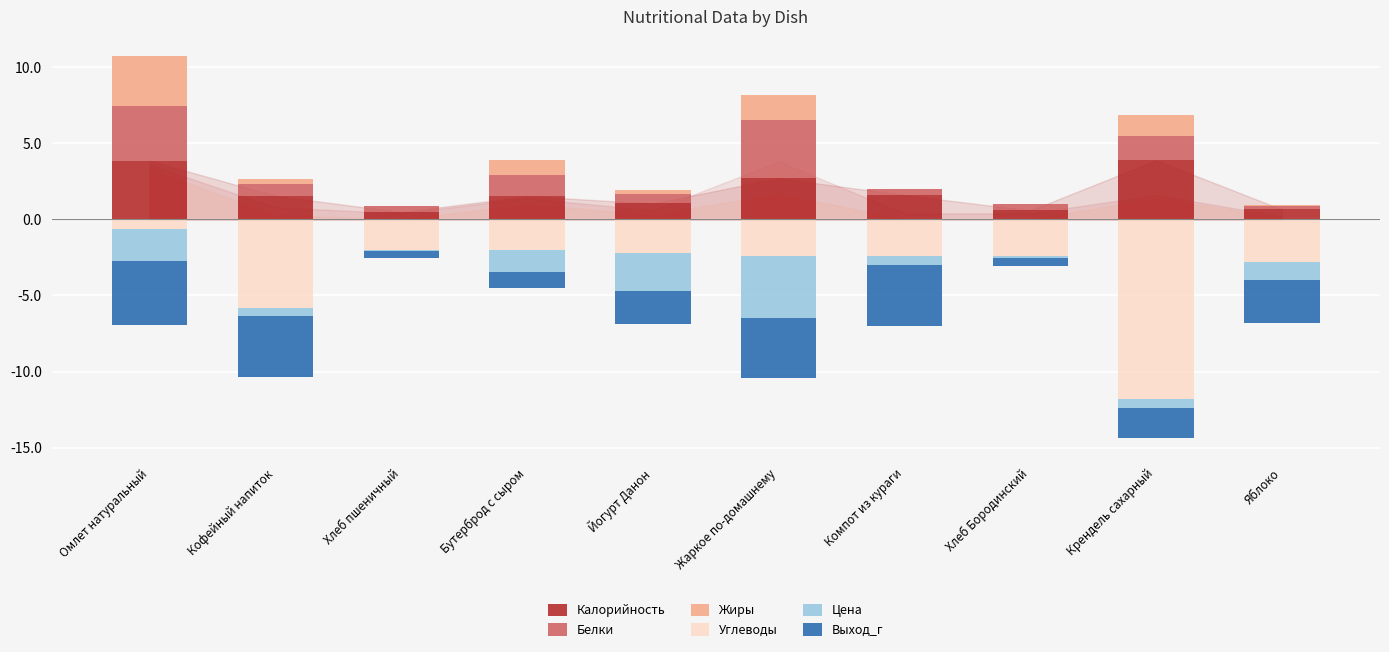

Which has a higher value, Хлеб Бородинский or Компот из кураги?

Компот из кураги